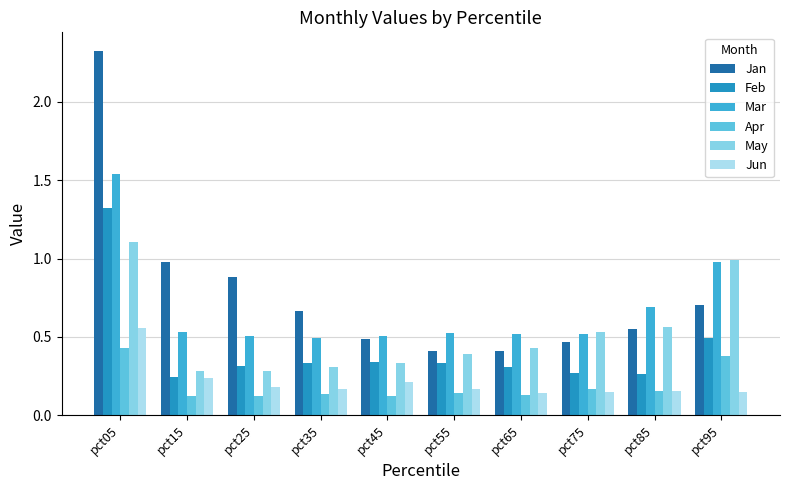

At which category is the sum across all series the highest?

pct05